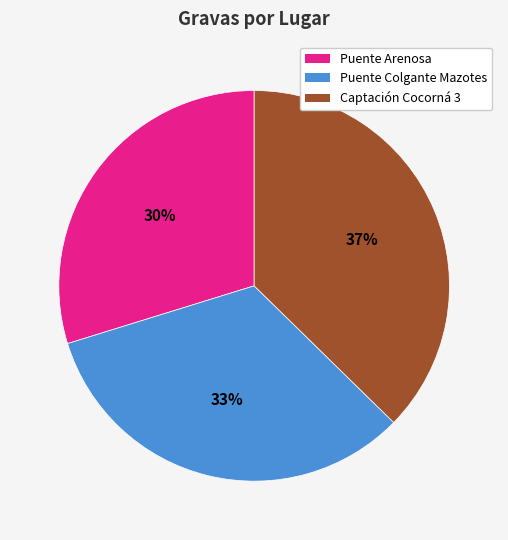

Is there a majority slice in this chart?

No